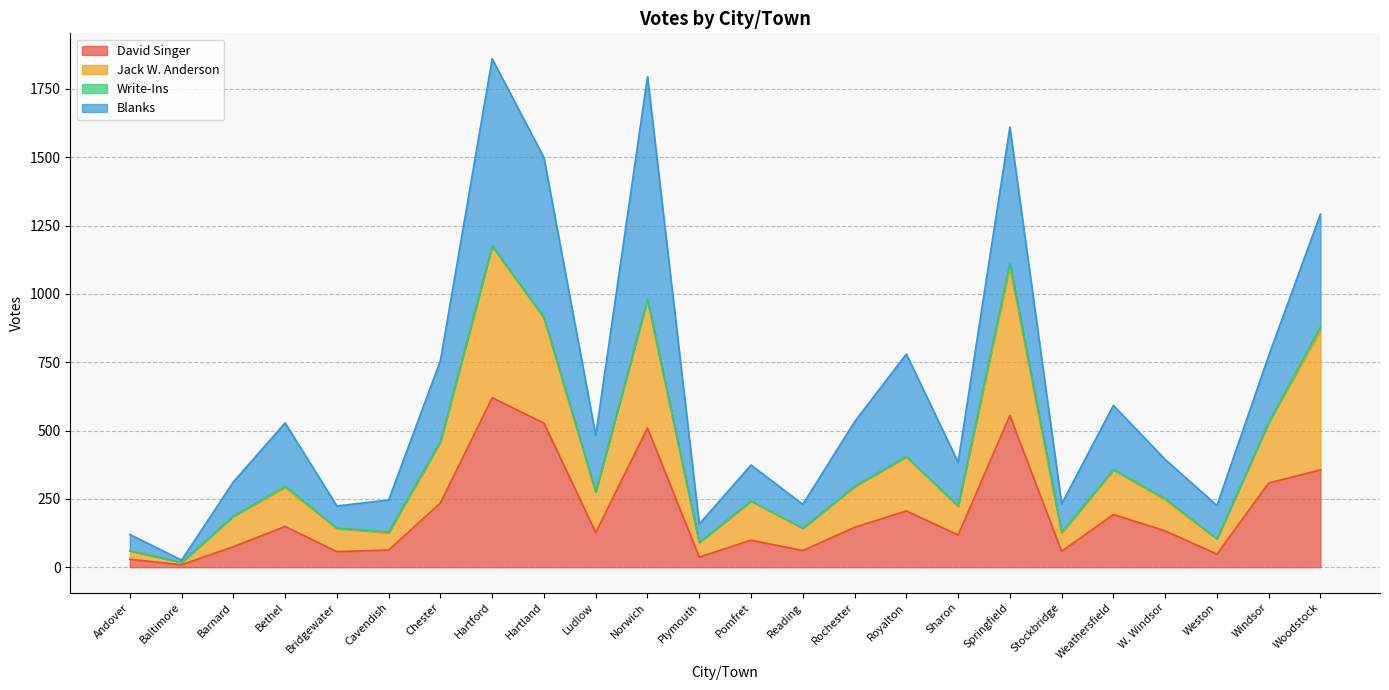

What is the maximum value for David Singer?

620